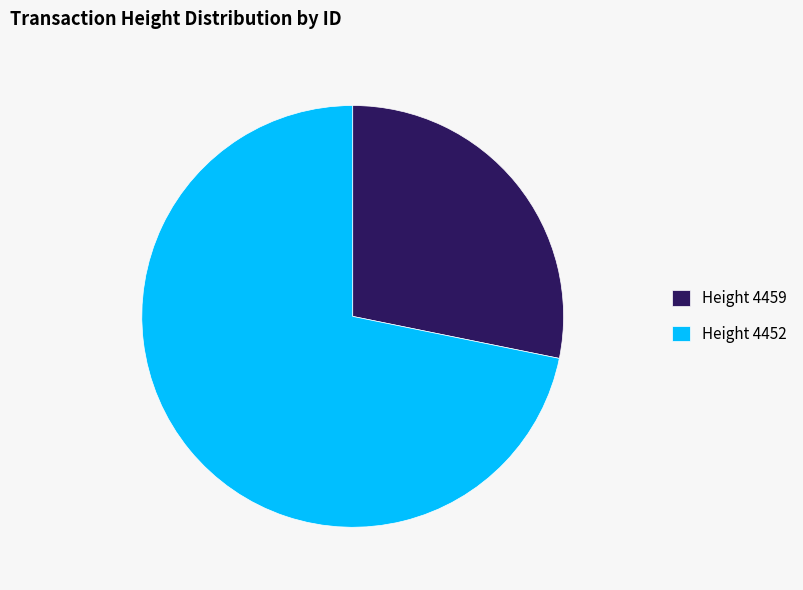

Which slice is the smallest?

Height 4459